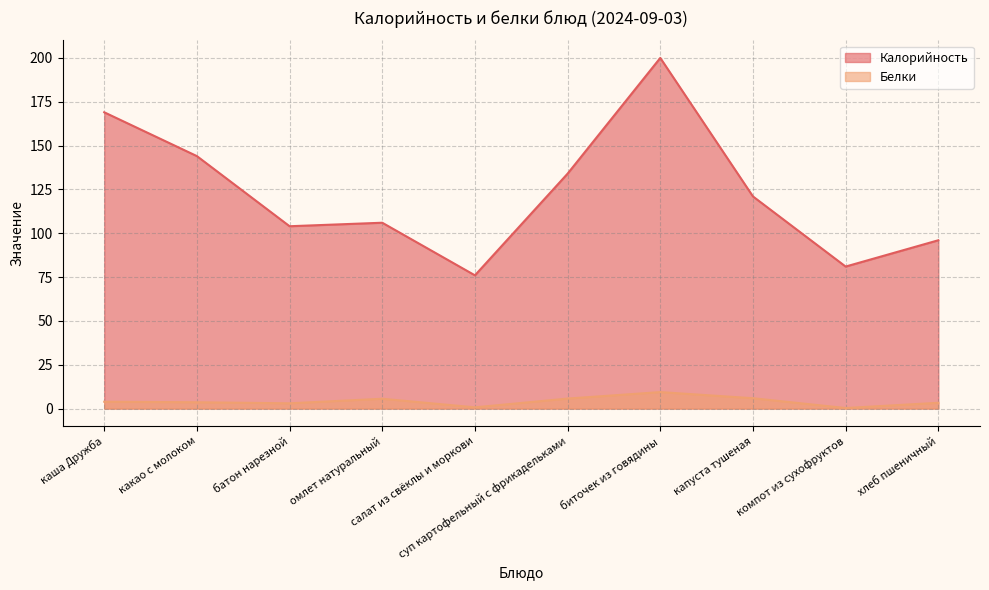

The Белки series shows 2.2 at какао с молоком. True or false?

False